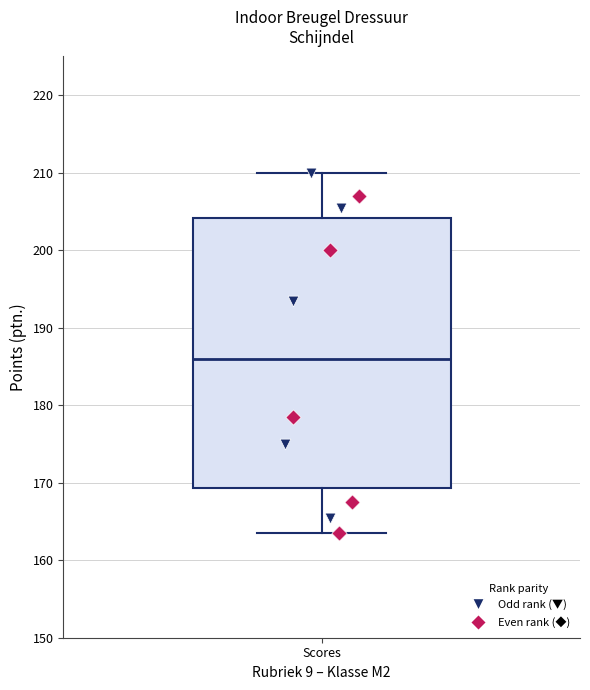

Read this box plot against the y-axis: the position of the median line, the range covered by the box, and the ends of both whiskers. The values are not printed on the chart, so give them approximately, as read against the axis.

median 186, box 169 to 204, whiskers 164 to 210